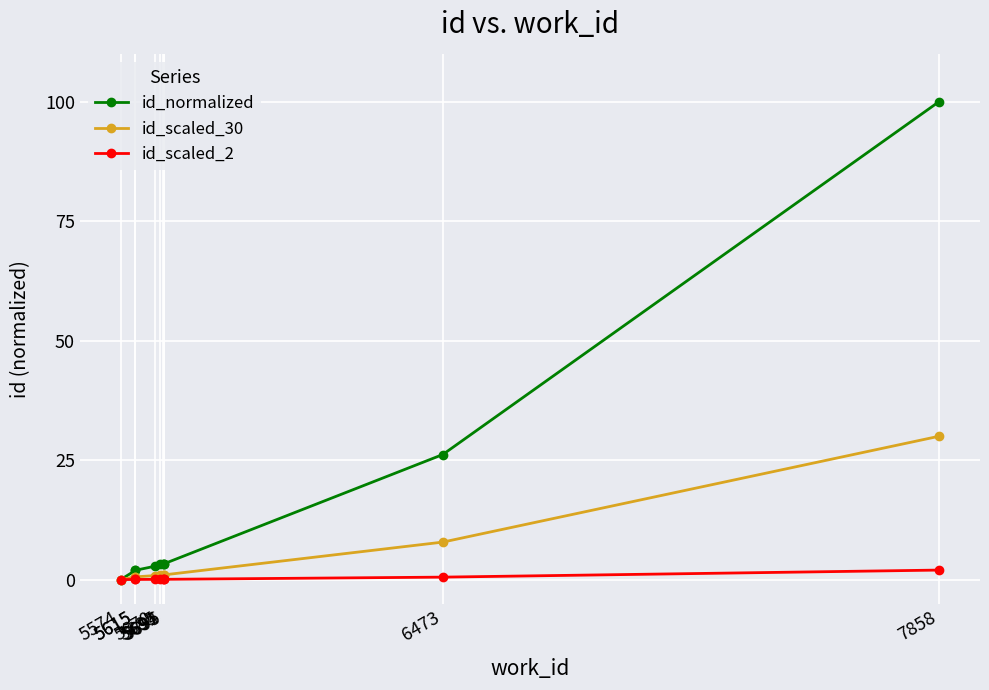

How many positive values does the id_scaled_30 series have?

9